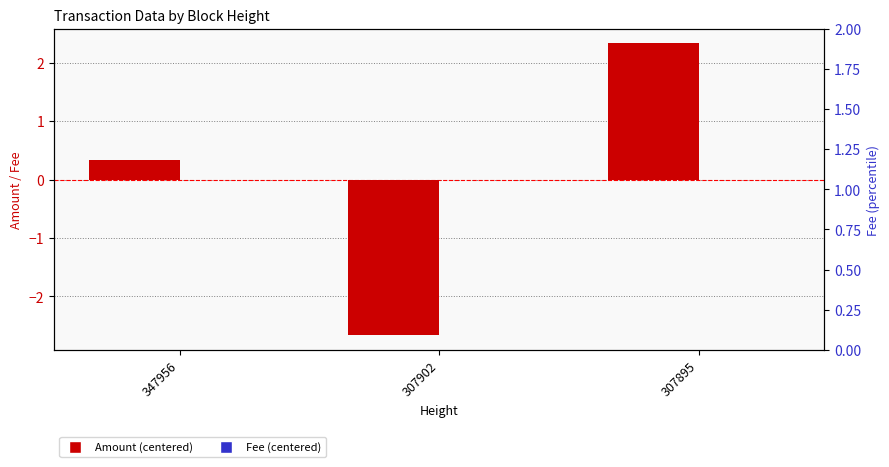

Rank the series at 307895 from lowest to highest value.

Fee, Amount